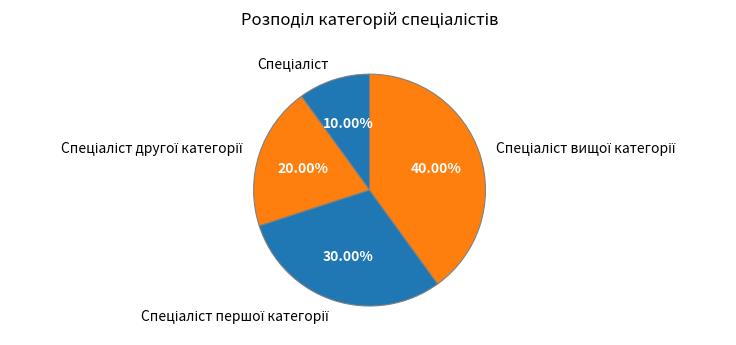

Does any single category account for the majority?

No